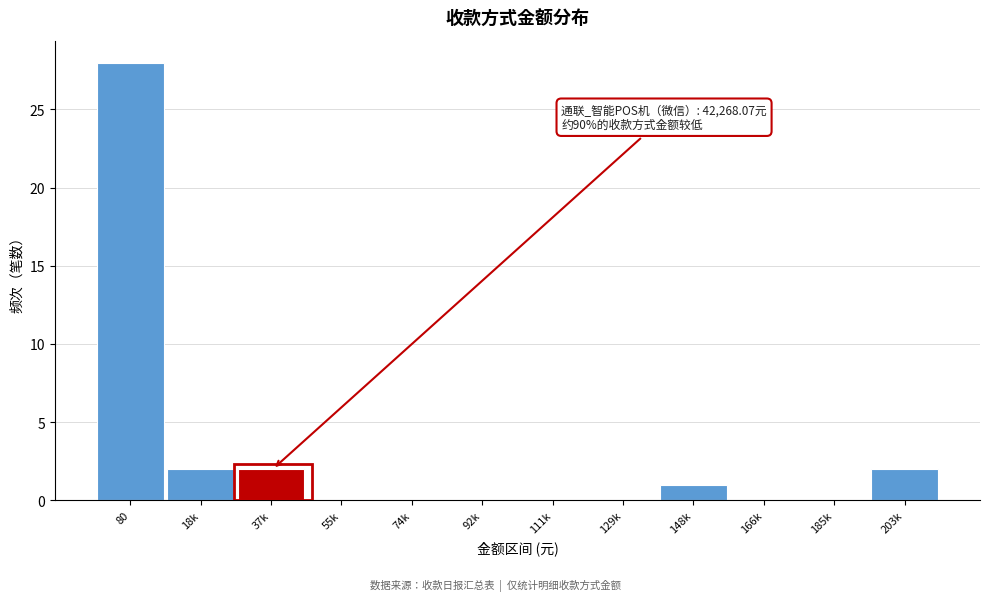

Reading right to left, what are all the values shown in this chart?

203k=2	185k=0	166k=0	148k=1	129k=0	111k=0	92k=0	74k=0	55k=0	37k=2	18k=2	80=28